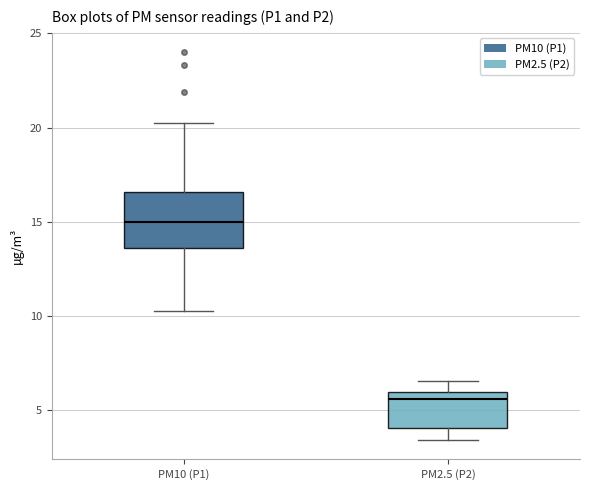

Reading left to right, read every box against the y-axis: the position of its median line, the range the box covers, and the ends of its whiskers. The values are not printed on the chart, so give them approximately, as read against the axis.

PM10 (P1): median 15.0, box 13.5 to 16.5, whiskers 10.5 to 20.5
PM2.5 (P2): median 5.5, box 4.0 to 6.0, whiskers 3.5 to 6.5